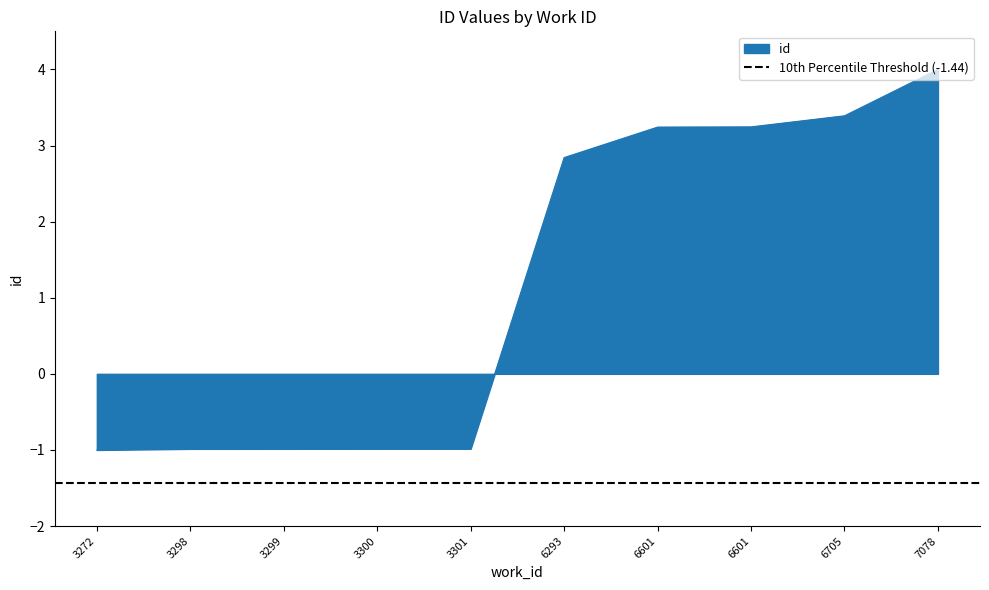

What value does the data have at 7078?

4.0